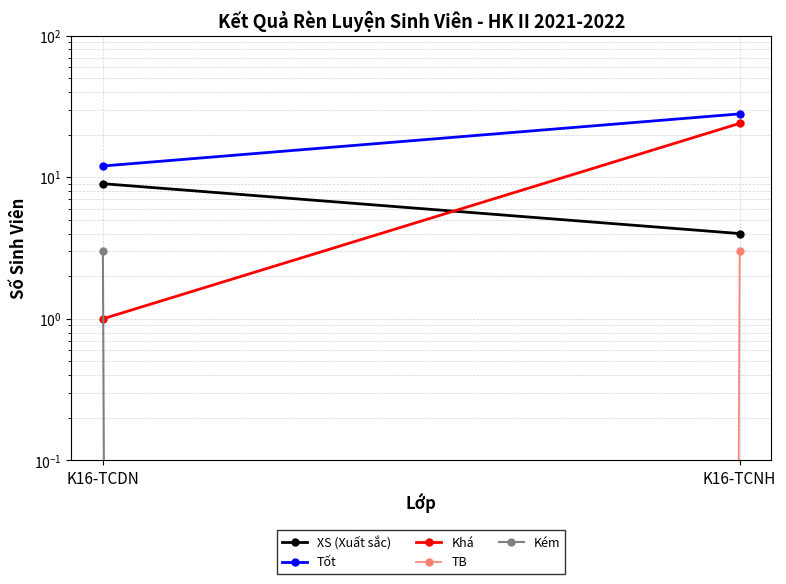

What is the sum of the XS (Xuất sắc) values at K16-TCDN and K16-TCNH?

13